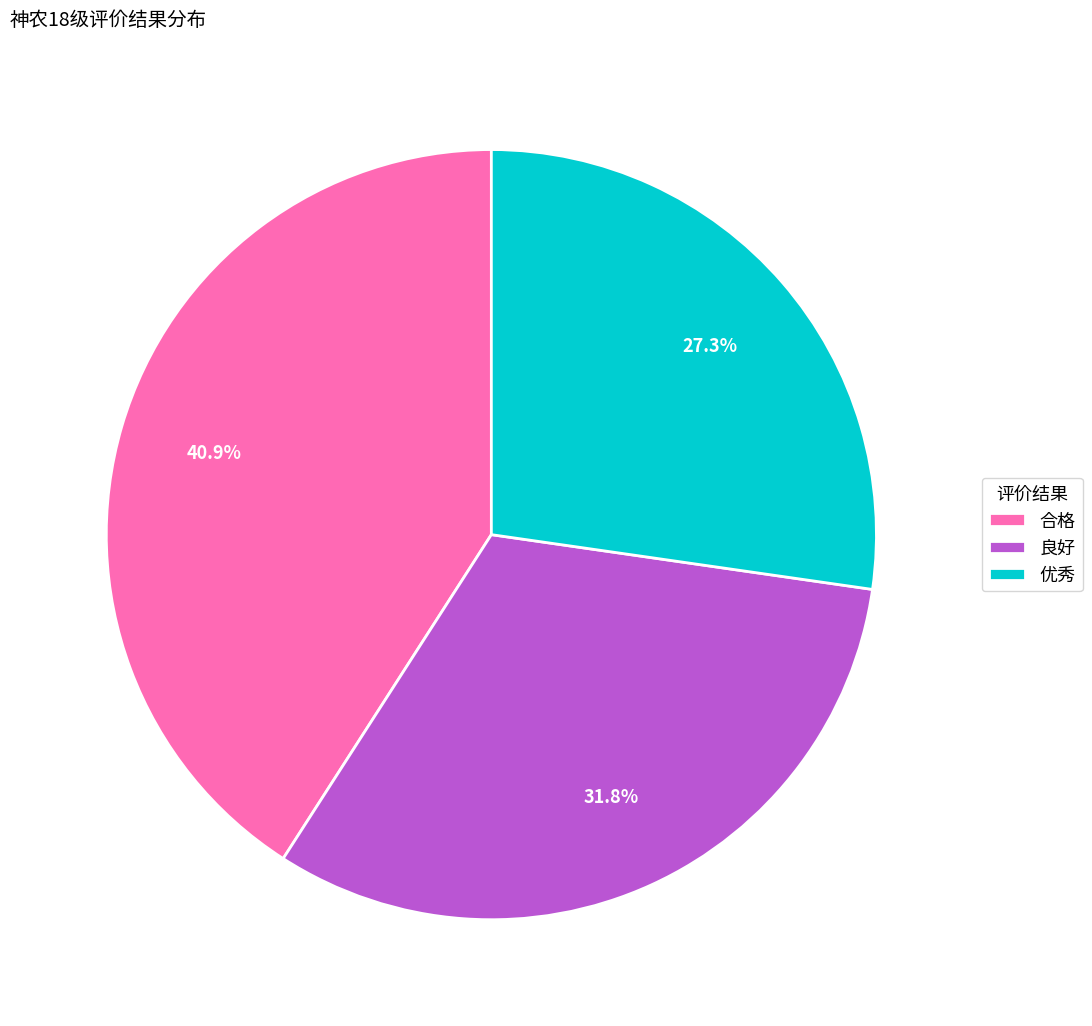

To the nearest percent, what is the combined percentage of 优秀 and 合格?

68%